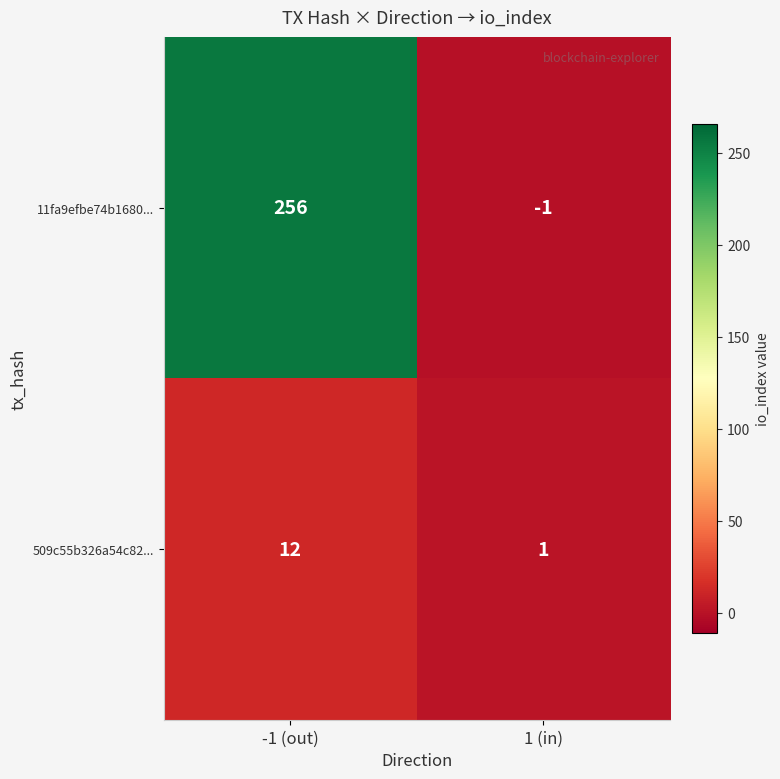

Reading left to right, transcribe all the data shown in this chart.

11fa9efbe74b1680...: -1 (out)=256	1 (in)=-1
509c55b326a54c82...: -1 (out)=12	1 (in)=1